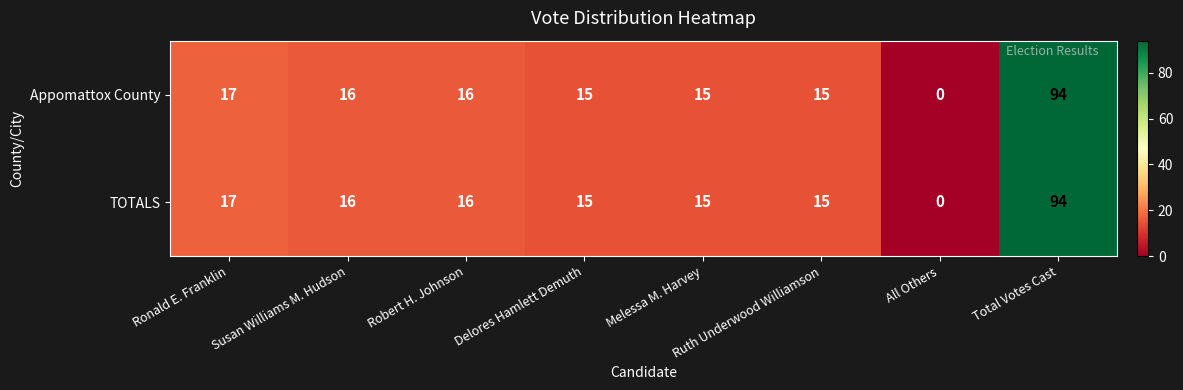

How many data points in Appomattox County are less than 16?

4